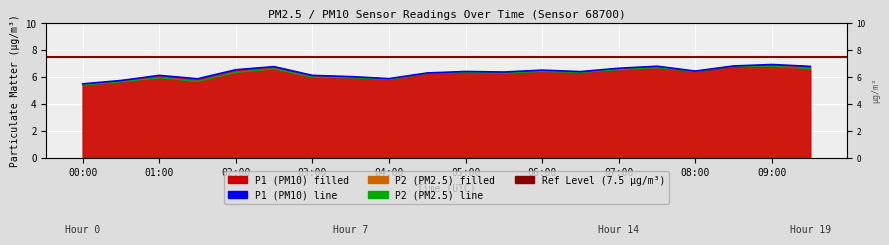

Rank the categories by P1 value from highest to lowest.

09:00, 08:30, 07:30, 09:30, 02:30, 07:00, 02:00, 06:00, 08:00, 05:00, 06:30, 05:30, 04:30, 01:00, 03:00, 03:30, 04:00, 01:30, 00:30, 00:00